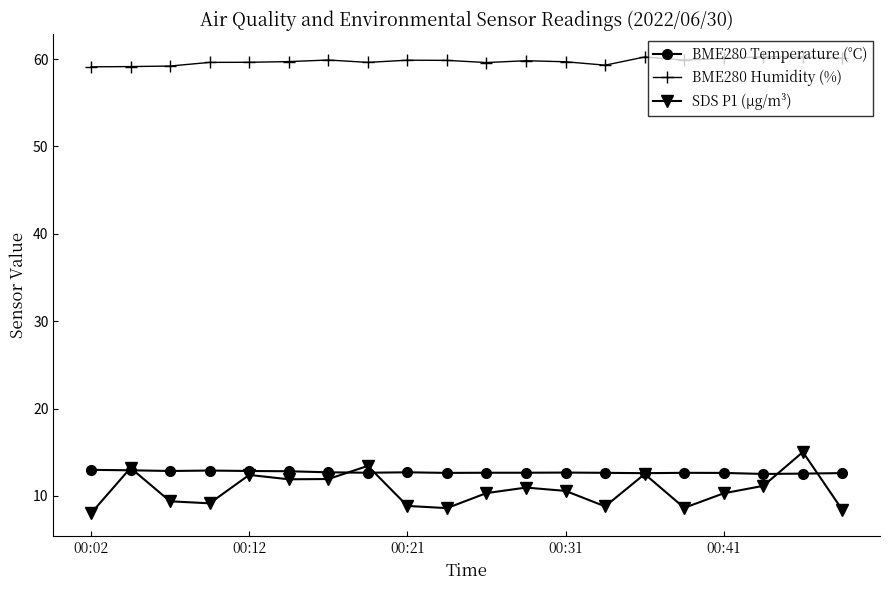

Which series has the largest total across all categories?

BME280 Humidity (%)